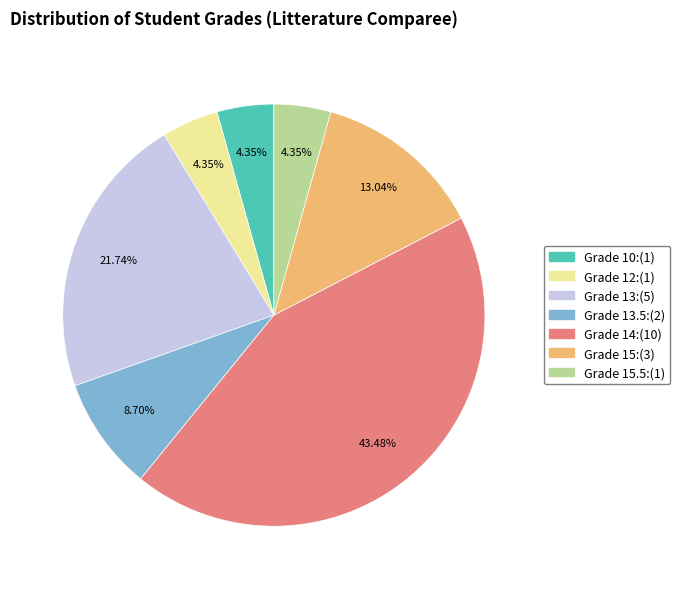

Is there a majority slice in this chart?

No